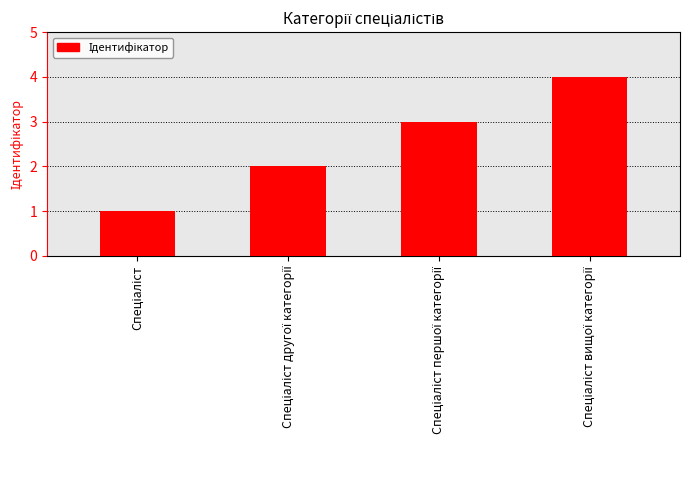

What is the maximum value shown in the chart?

4